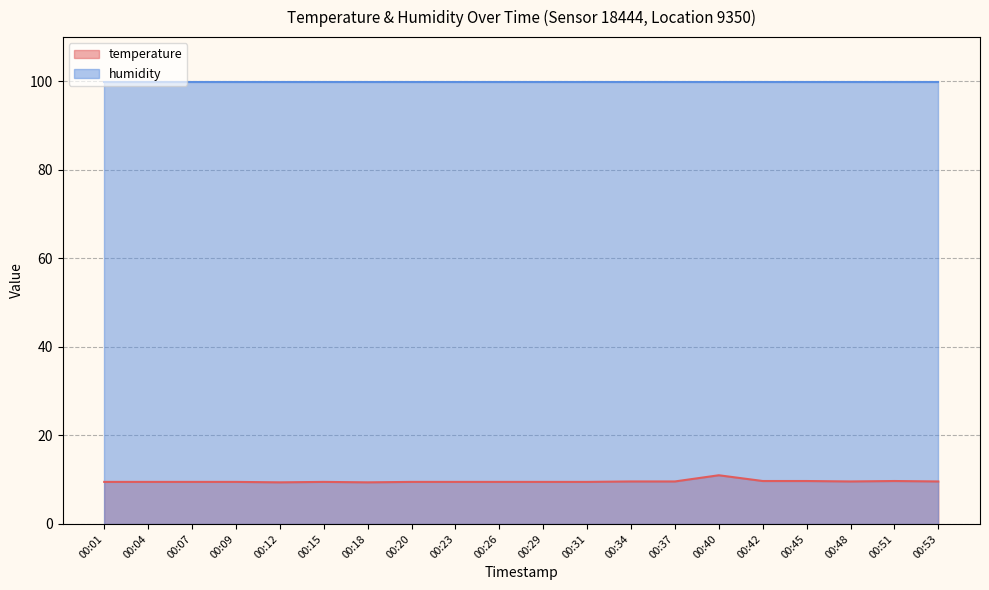

What is the smallest value displayed?

9.4